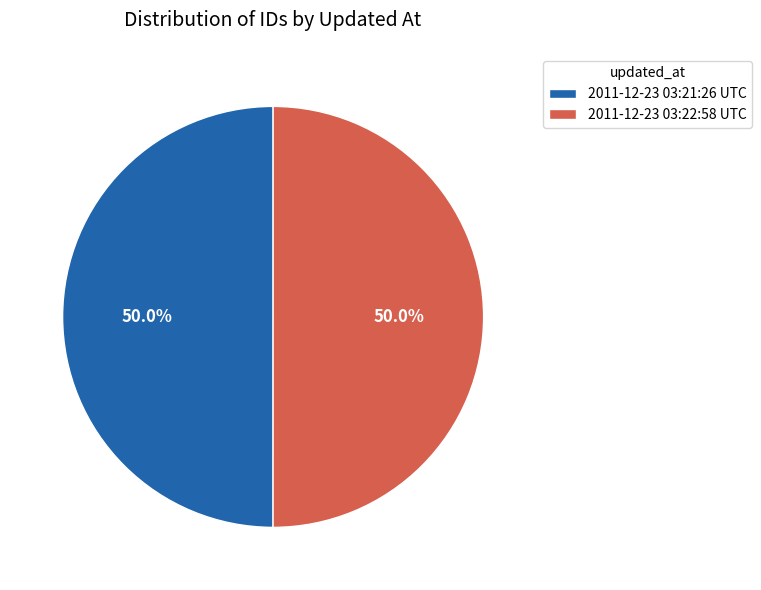

Combined, do 2011-12-23 03:22:58 UTC and 2011-12-23 03:21:26 UTC account for over 50%?

Yes